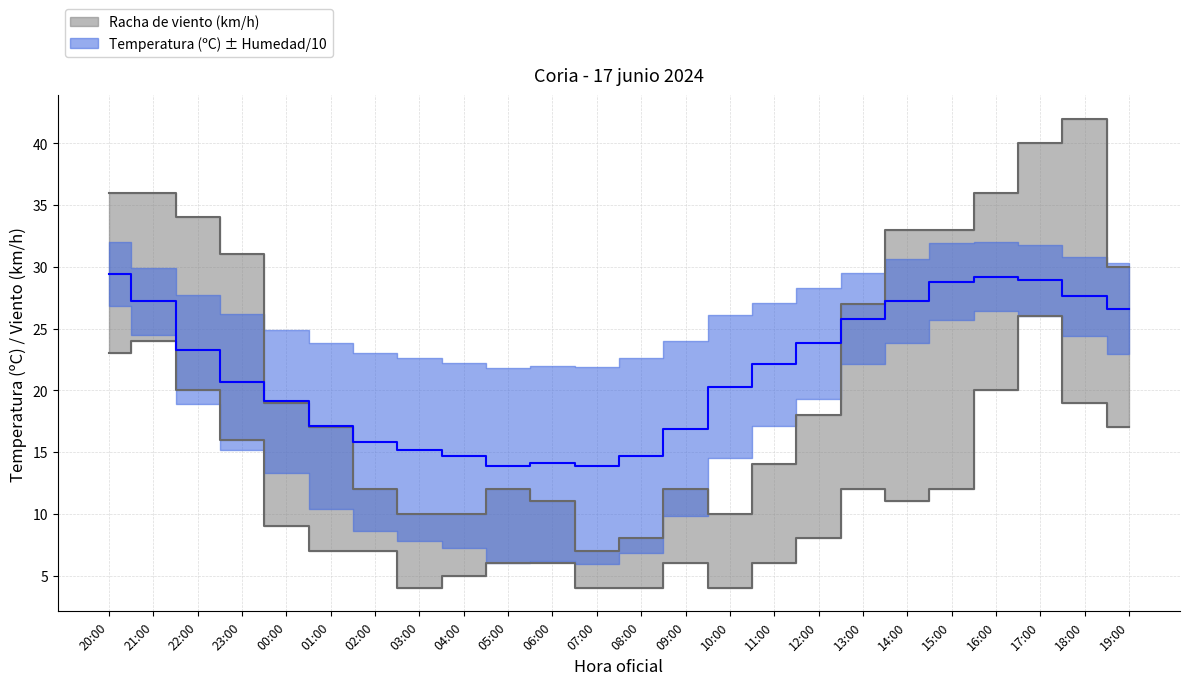

At which label does Racha (km/h) first exceed 19?

20:00